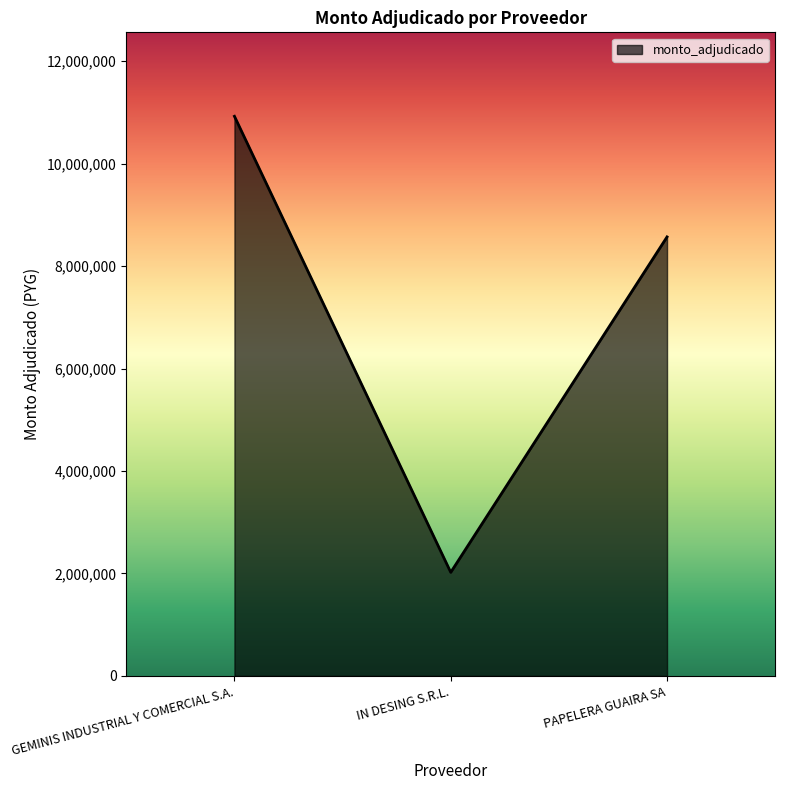

What is the difference between the values at IN DESING S.R.L. and PAPELERA GUAIRA SA?

6548686